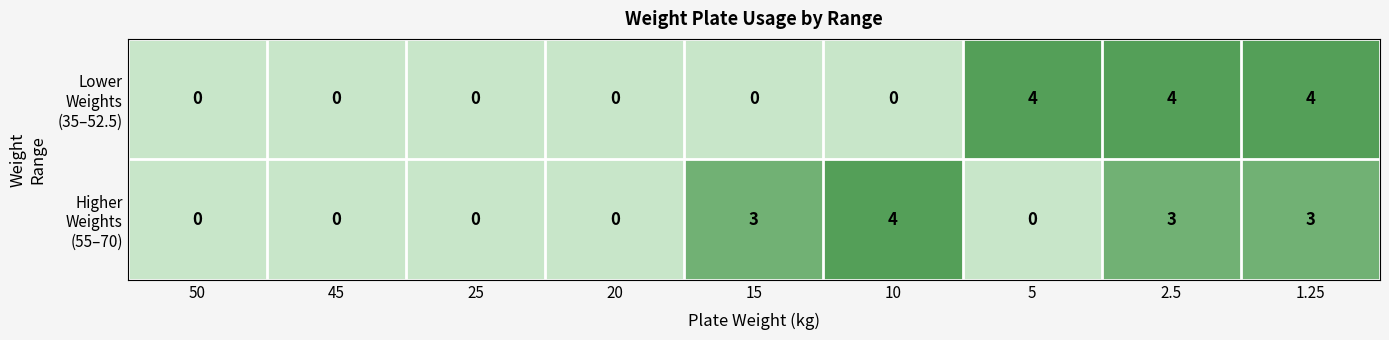

What is the difference between the highest and lowest values at 10?

4